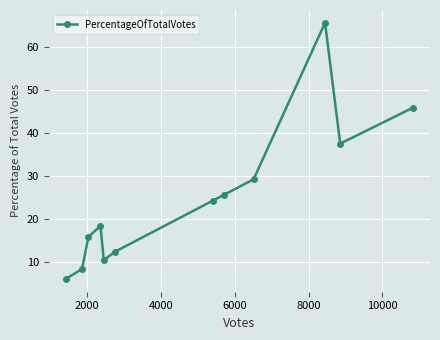

Count the number of data series in this chart.

1